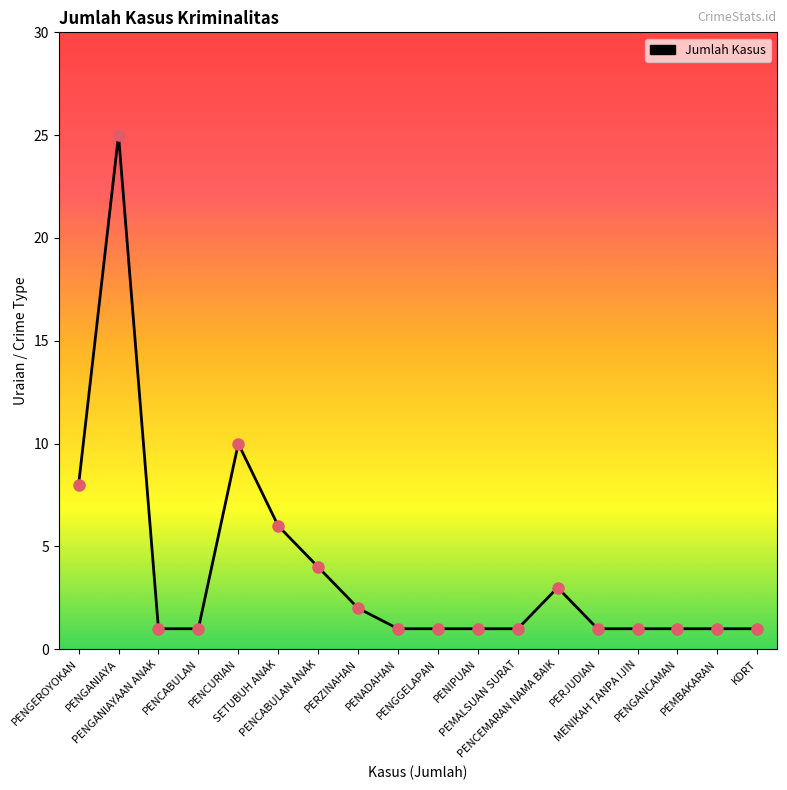

Which has a higher value, PENGANIAYA or PENGEROYOKAN?

PENGANIAYA